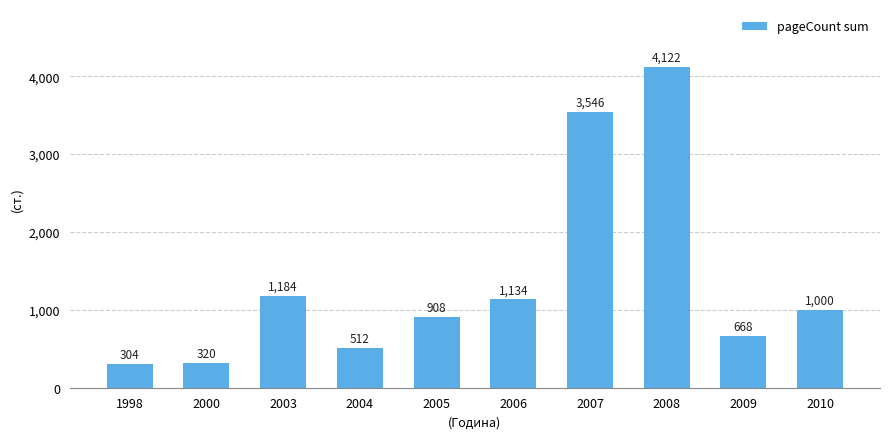

What is the approximate value at 2010?

1000